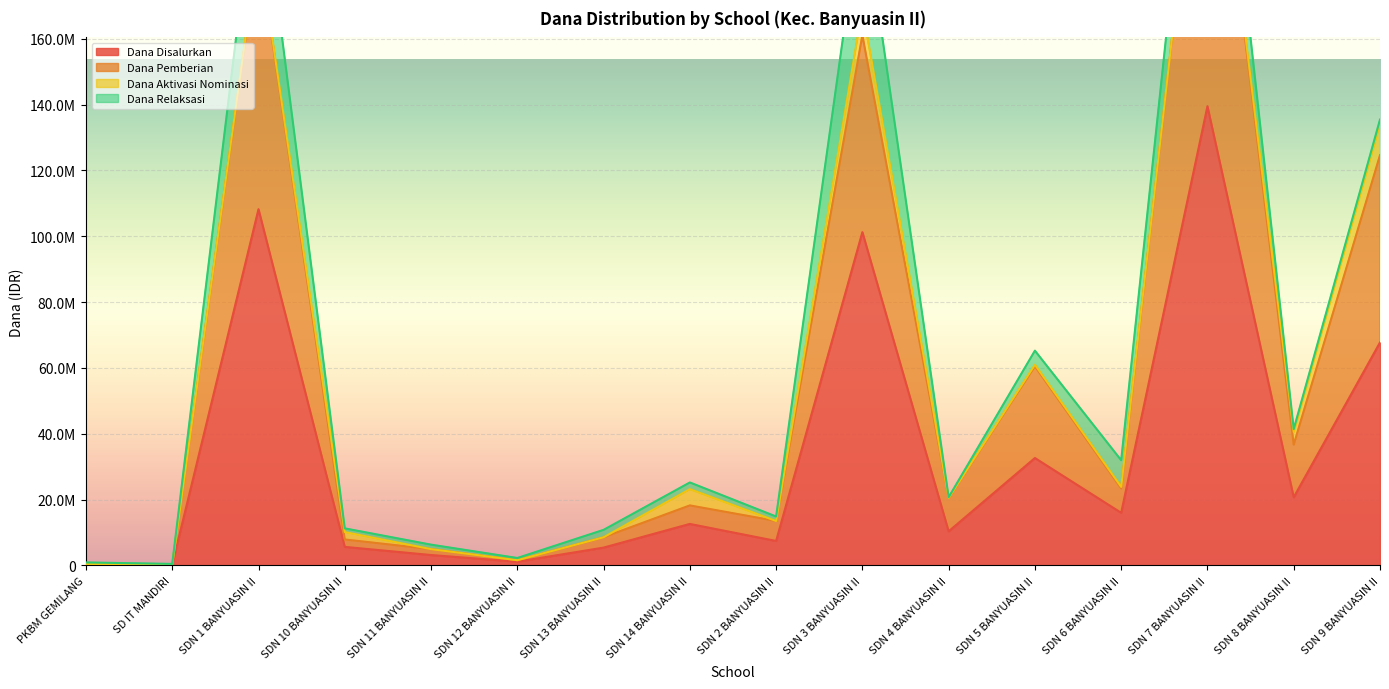

The value of Dana Pemberian at SDN 3 BANYUASIN II is 161100000. True or false?

True